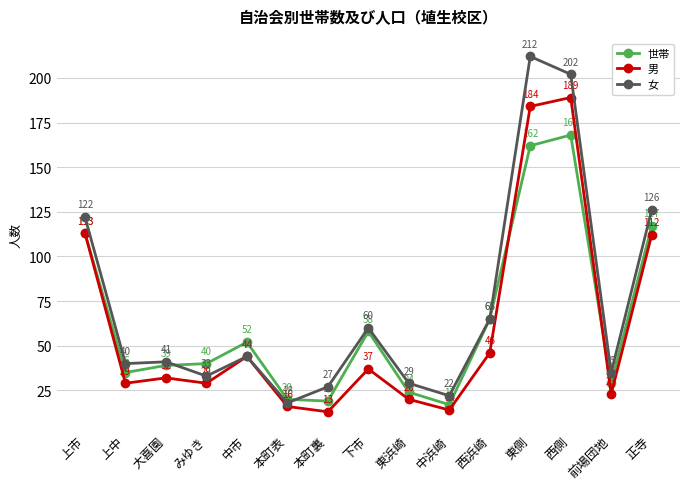

Is the value of 女 at 上中 greater than the value of 男 at 東側?

No